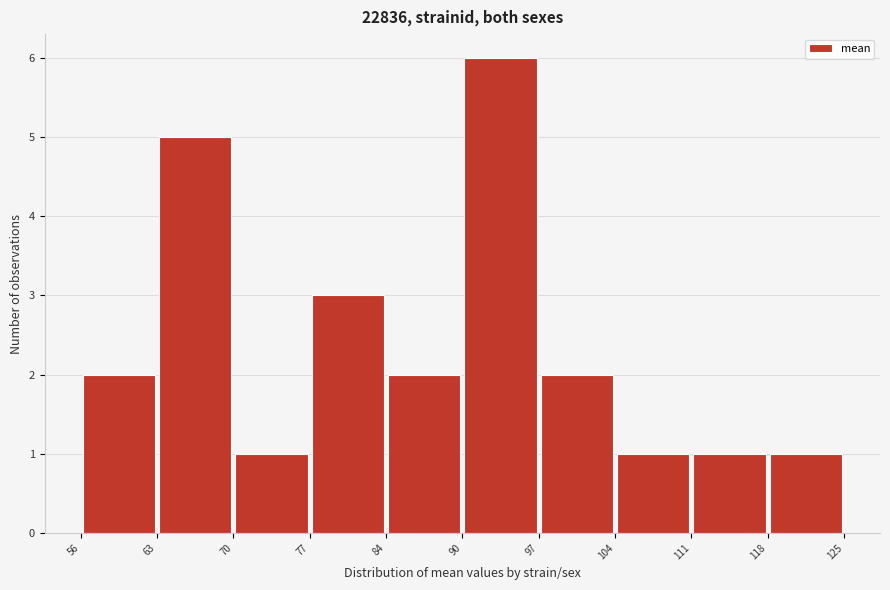

Reading left to right, transcribe this chart: for each bar, give the range it covers on the x-axis and its height. The values are not printed on the chart, so give them approximately, as read against the axis.

56 to 63: 2
63 to 70: 5
70 to 77: 1
77 to 84: 3
84 to 90: 2
90 to 97: 6
97 to 104: 2
104 to 111: 1
111 to 118: 1
118 to 125: 1